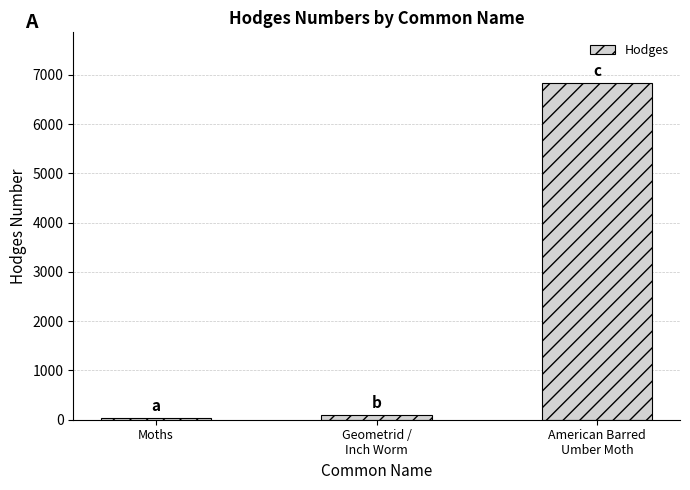

Reading left to right, what are all the values shown in this chart?

29.0	91.3	6836.0